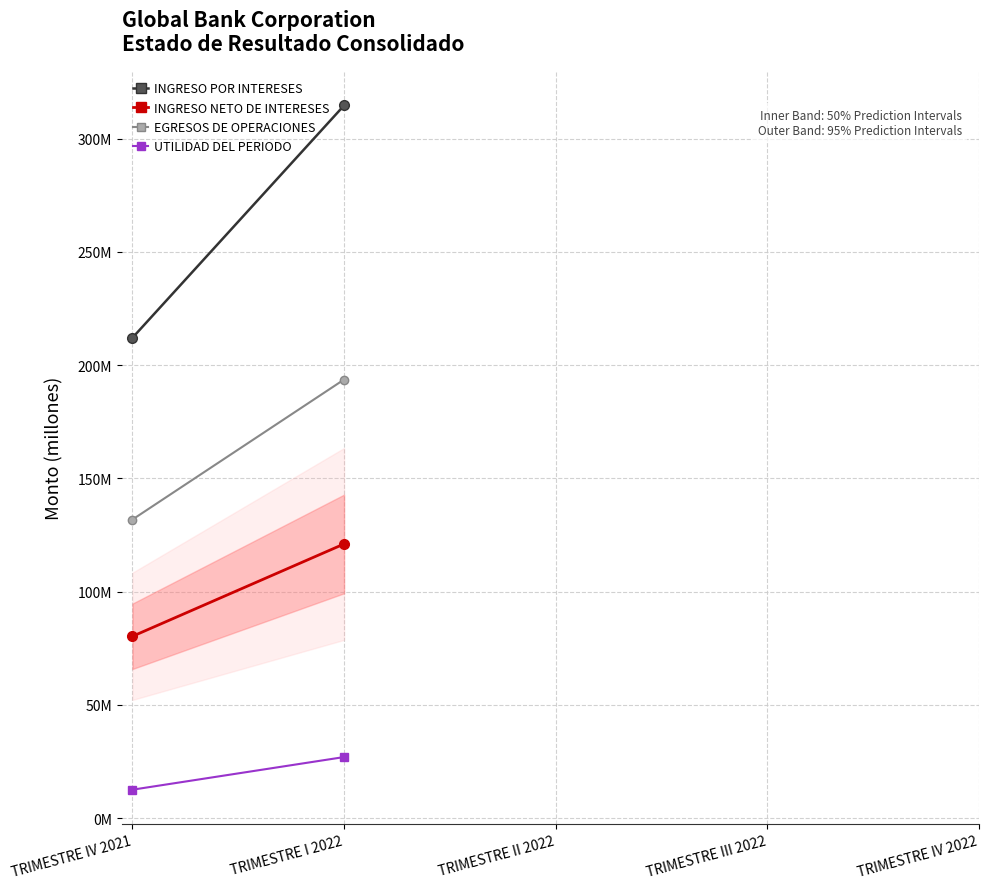

Which category has the lowest value across all series?

TRIMESTRE IV 2021